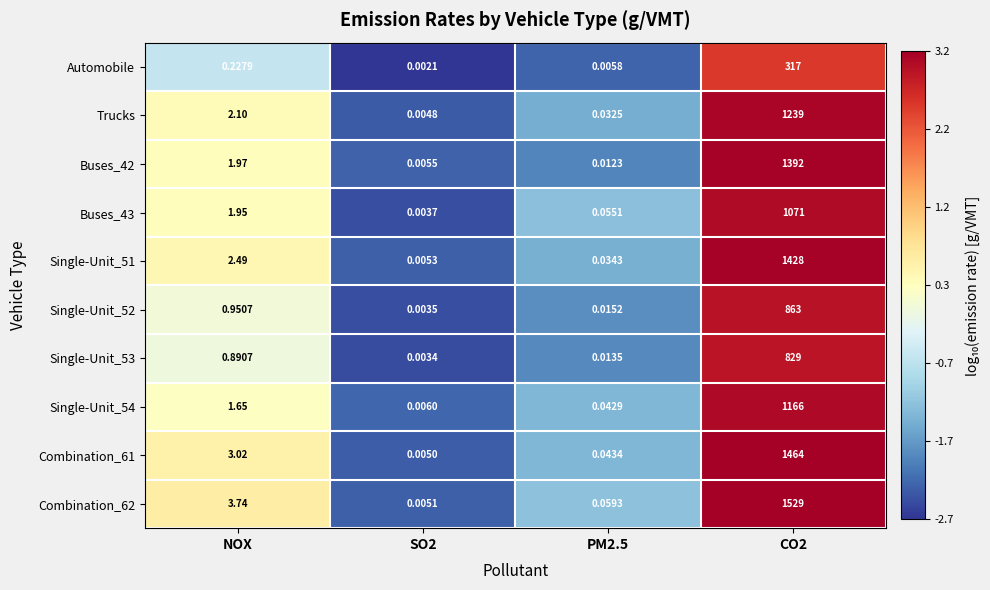

How many distinct data groups are displayed?

10